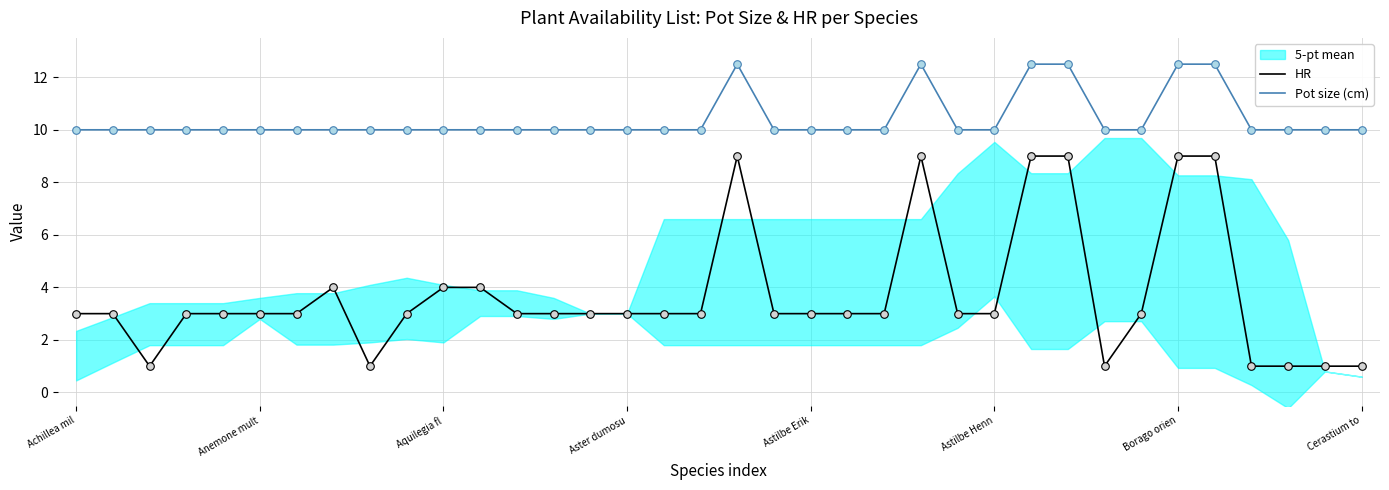

At how many categories does at least one series exceed 8?

36